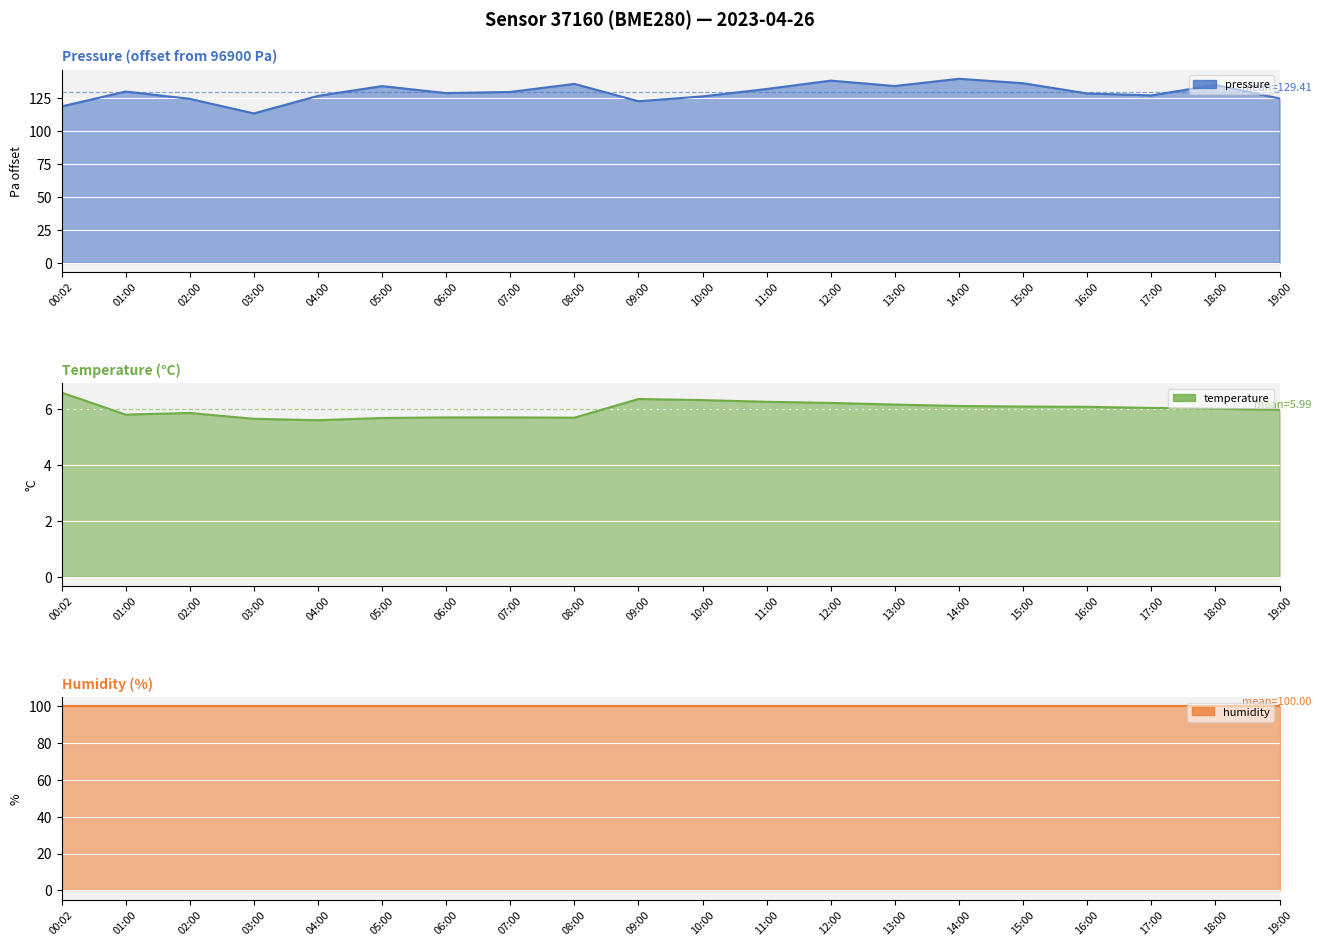

True or false: pressure and temperature cross at least once.

False